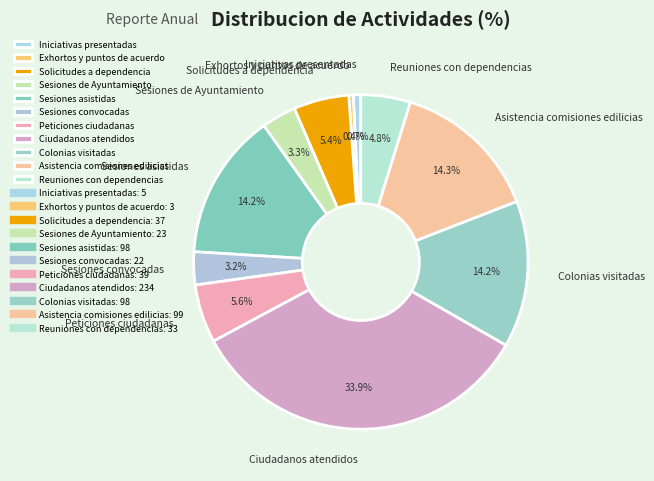

Is it true that Sesiones de Ayuntamiento is 3% of the pie?

True